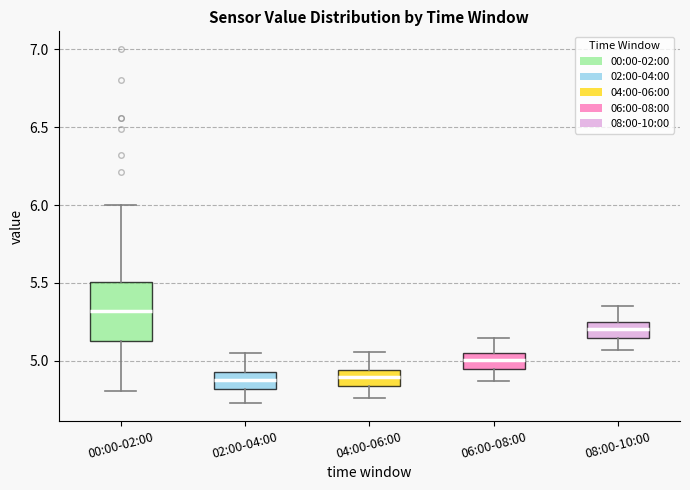

Where is the upper edge of the box for 00:00-02:00 on the y-axis? The values are not printed on the chart, so give them approximately, as read against the axis.

5.50